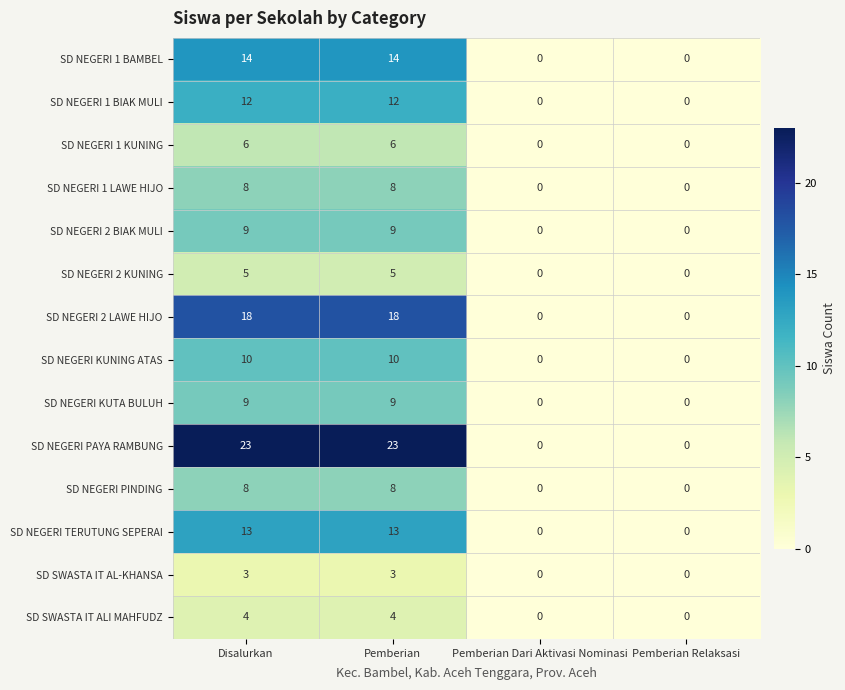

What is the sum of the SD NEGERI 1 BIAK MULI values at Pemberian and Disalurkan?

24